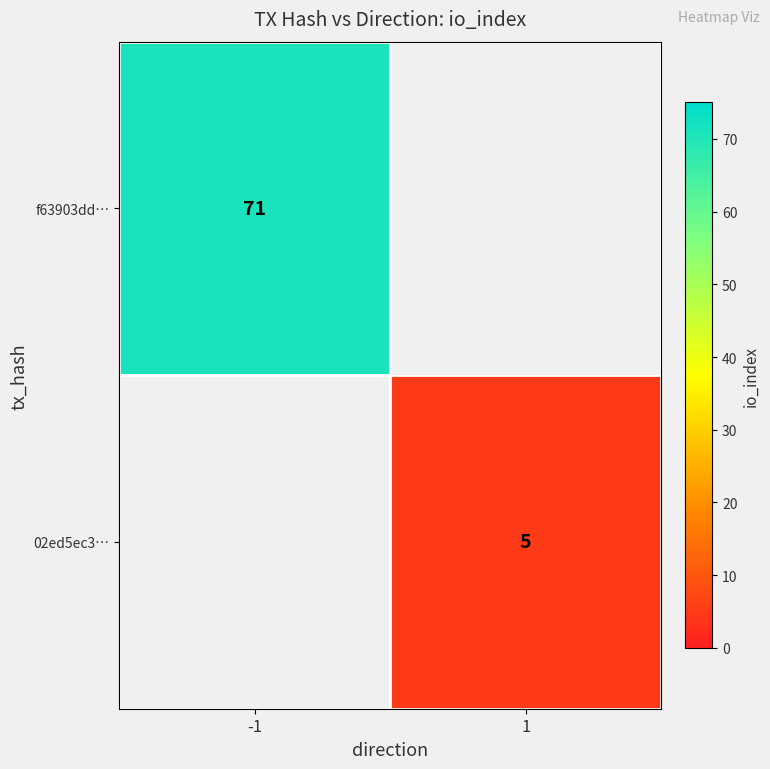

Is the value of 02ed5ec3… at 1 greater than the value of f63903dd… at -1?

No